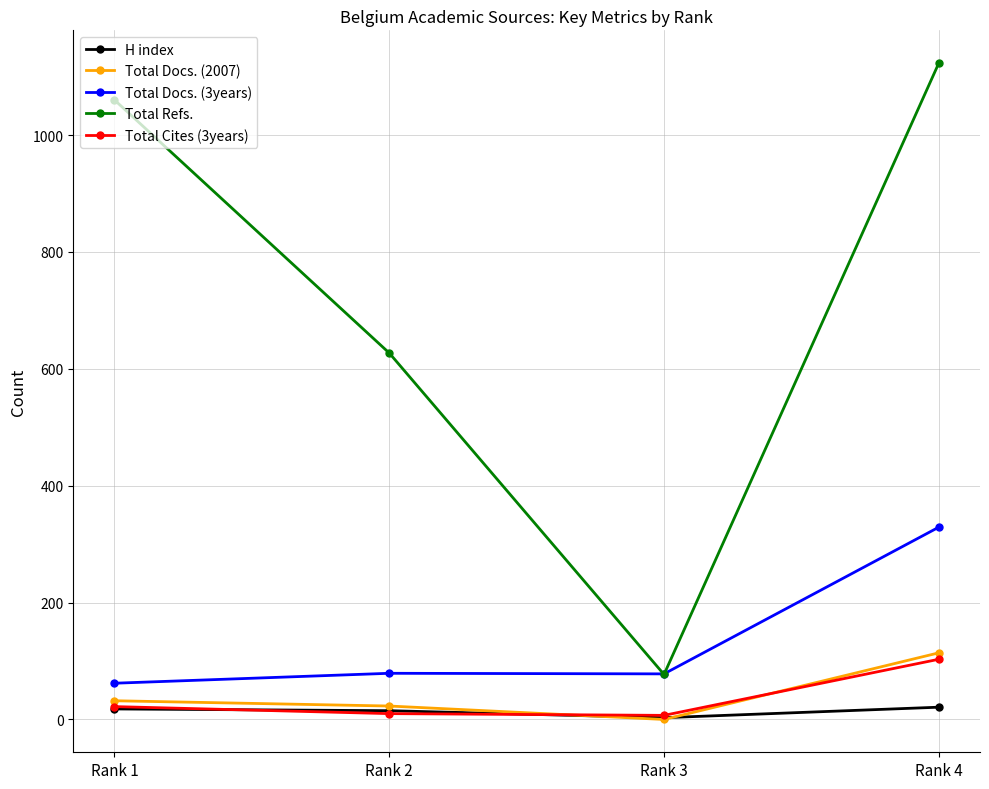

What is the maximum value shown in the chart?

1123